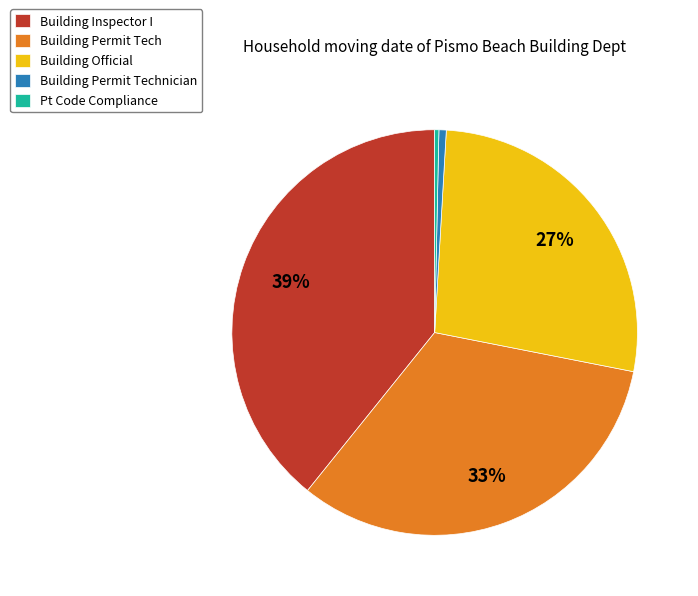

To the nearest percent, what portion does Building Inspector I represent?

39%